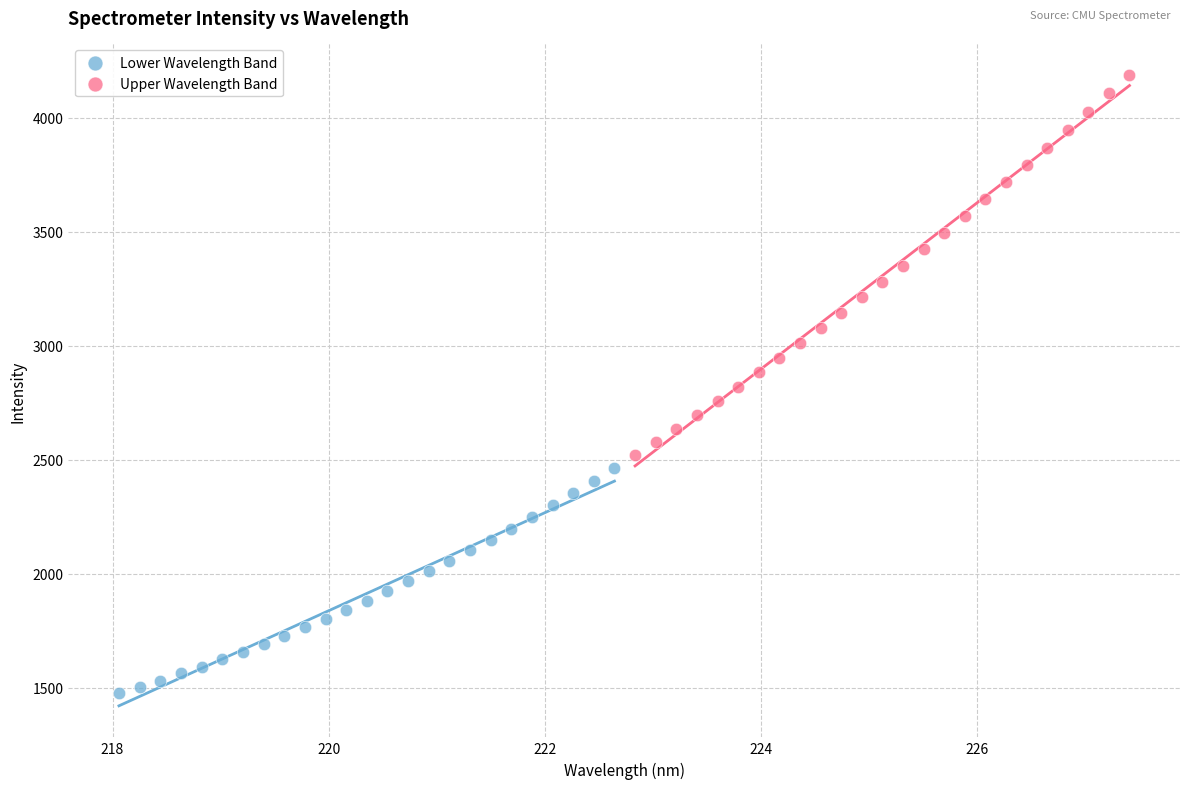

Which series reaches the maximum Y coordinate?

Upper Wavelength Band